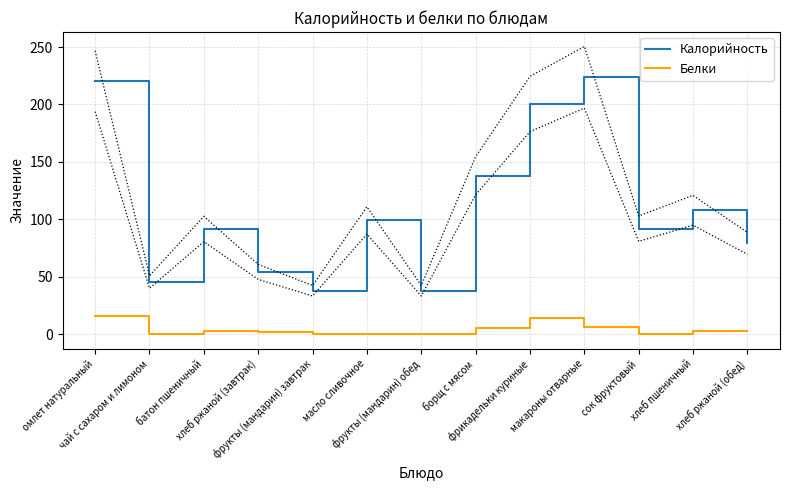

What is the difference between the maximum and minimum values in the Белки series?

15.6